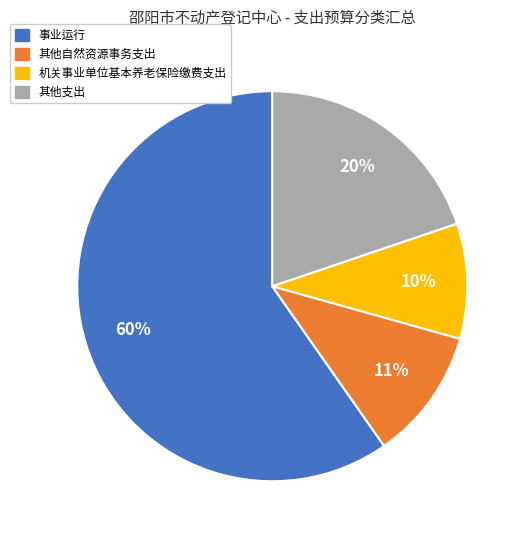

How many segments does this pie chart have?

4